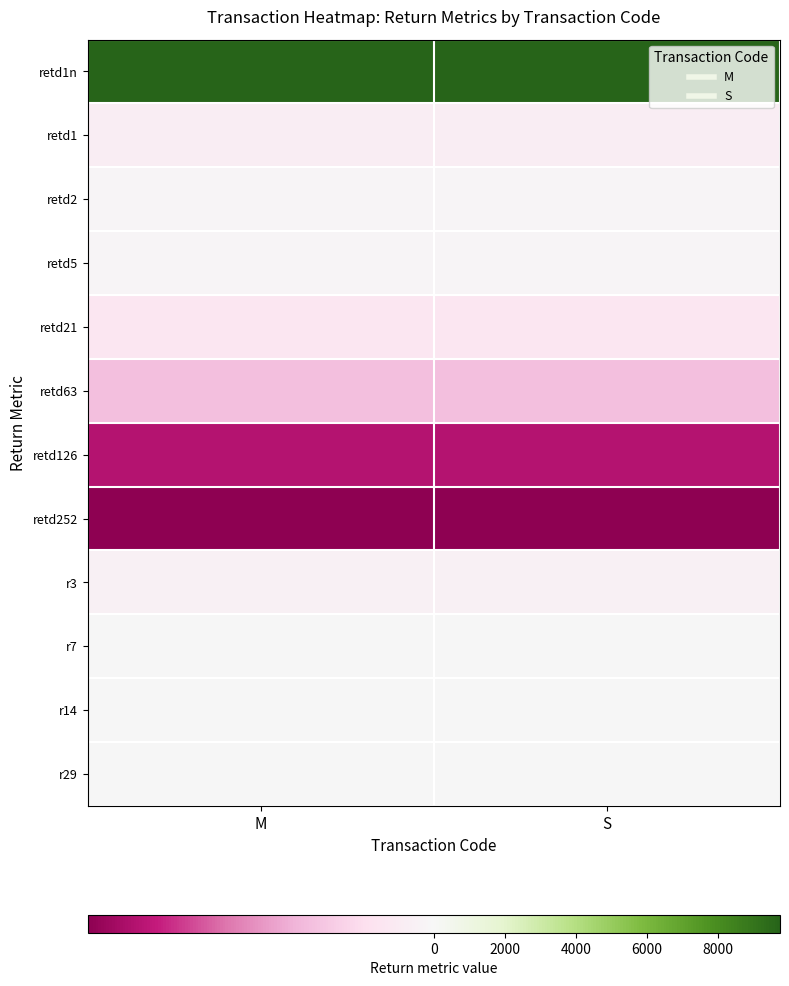

At how many categories does at least one series exceed 4594?

2